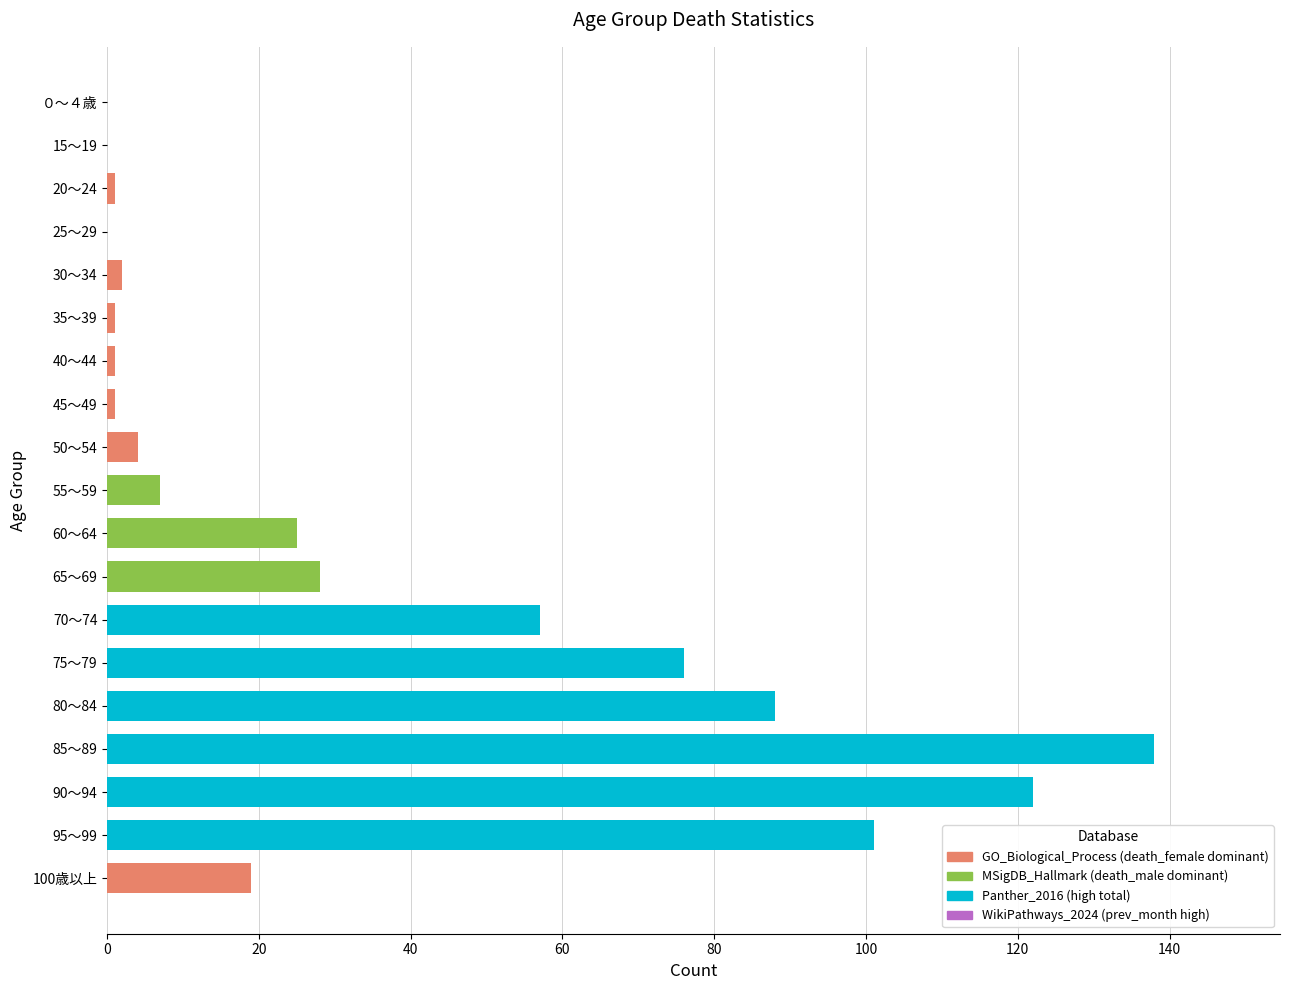

What is the sum of all values?

671